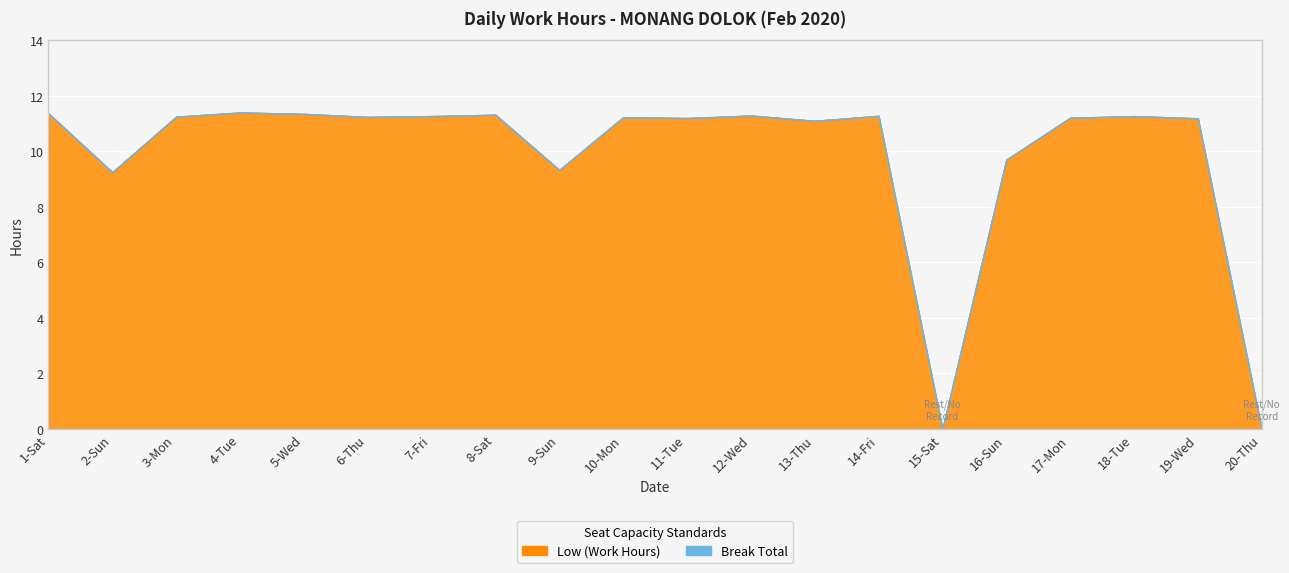

What value does the Low (Work Hours) series have at 19-Wed?

11.2